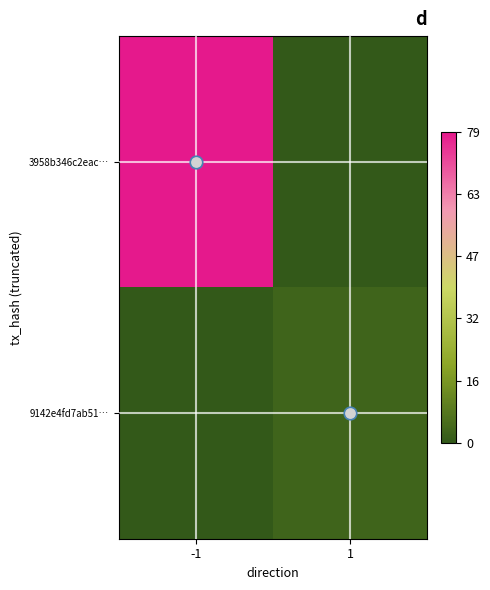

Reading right to left, what are all the values shown in this chart?

3958b346c2eac…: 1=0	-1=79
9142e4fd7ab51…: 1=3	-1=0